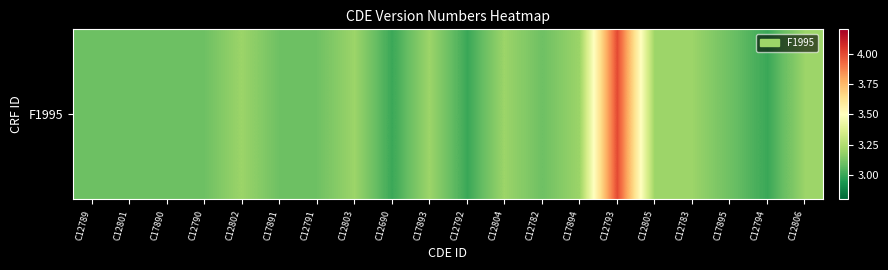

Which category has the highest value across all series?

C12793